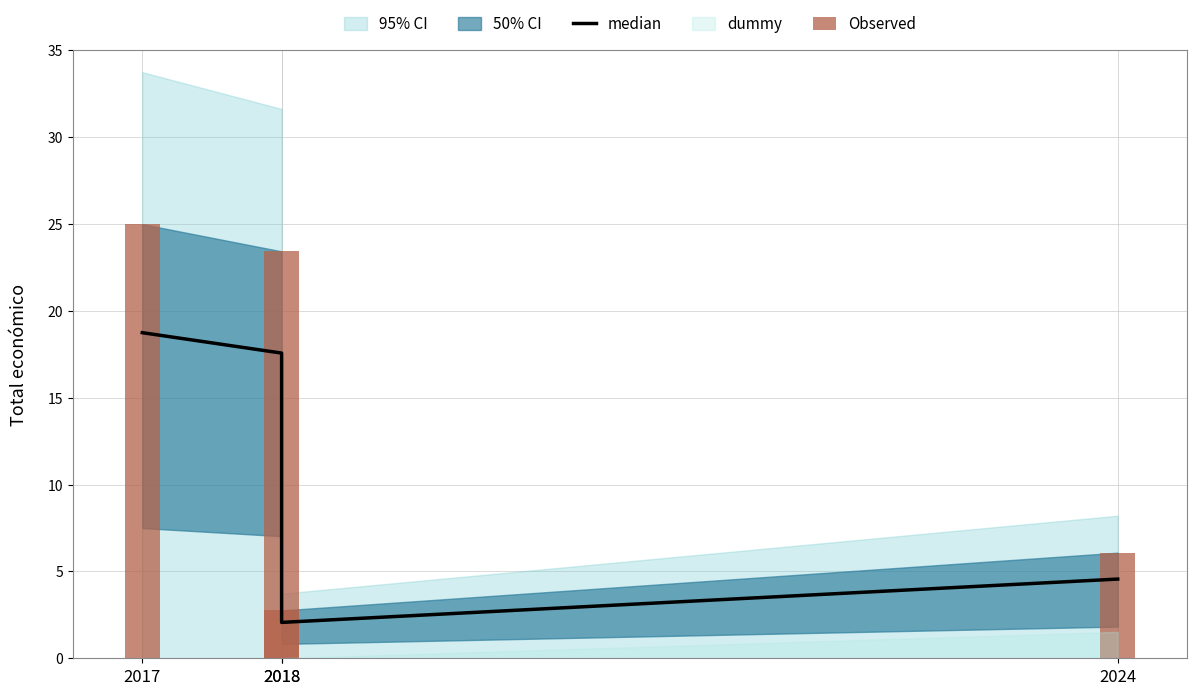

Reading left to right, transcribe all the data shown in this chart.

median: 18.8	17.6	2.1	4.6
Observed: 25.0	23.4	2.8	6.1